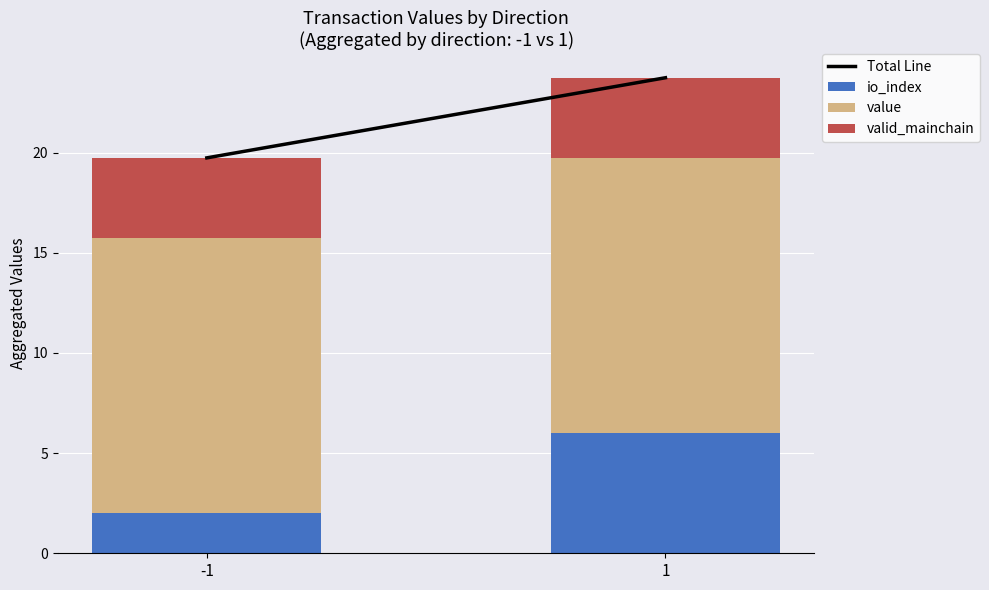

Are the bars grouped side by side (vs. stacked)?

No